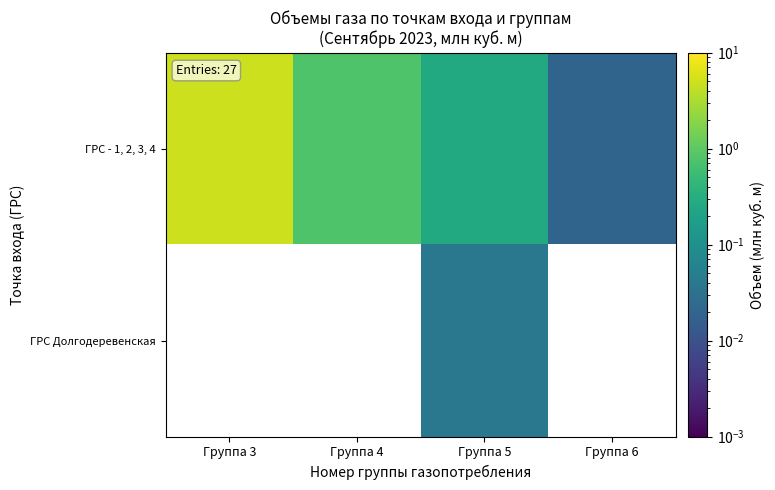

Which series has the widest spread of values?

ГРС - 1, 2, 3, 4